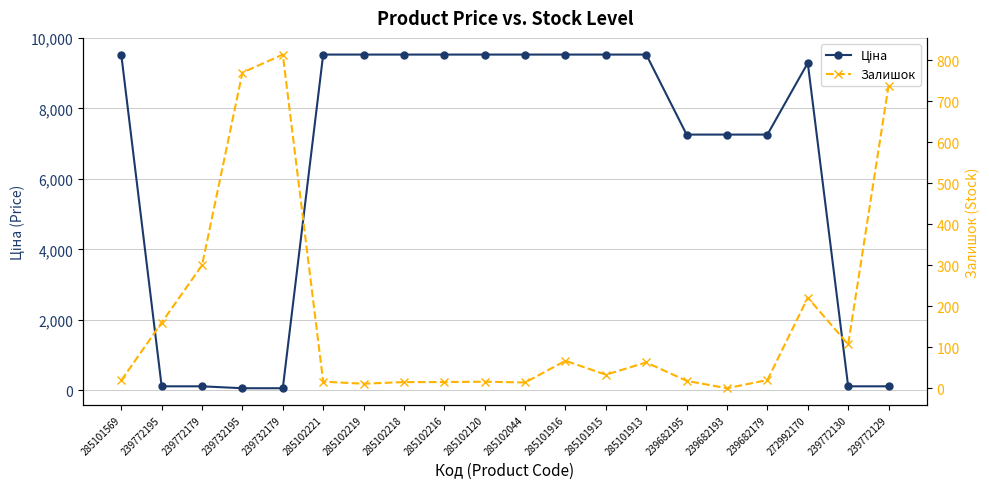

Which has a higher value, 239772179 or 285102221?

285102221